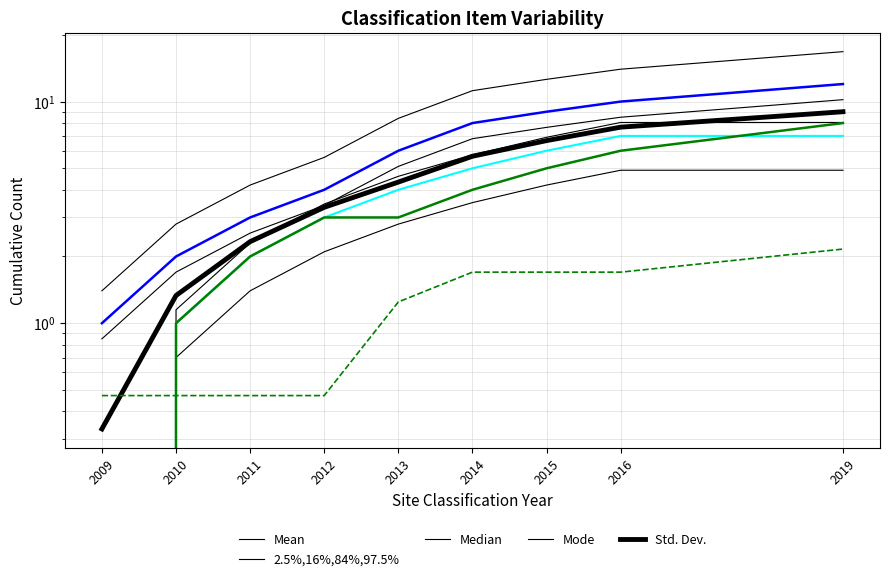

True or false: 2.5%,16%,84%,97.5% has a value of 1.4 at 2009.

True